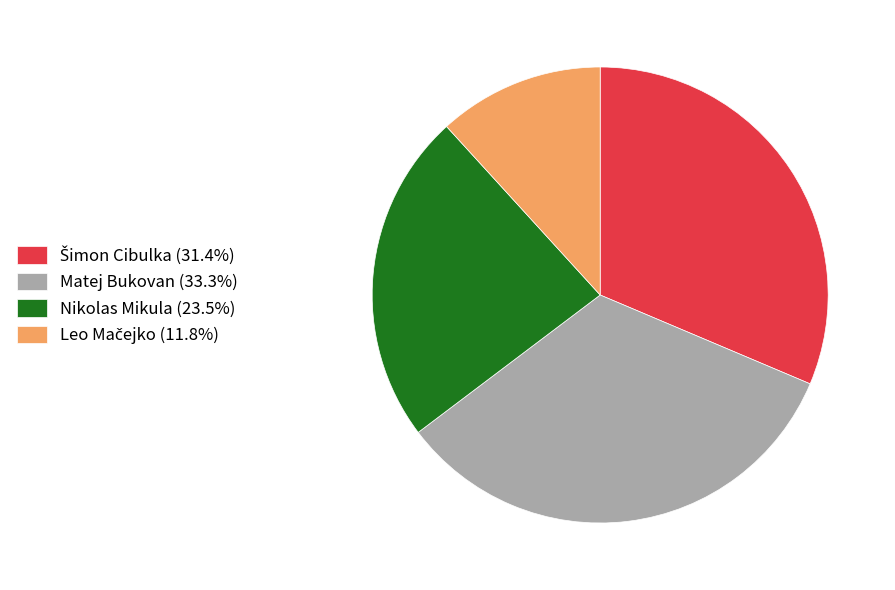

Does Matej Bukovan (33.3%) represent more than half of the total?

No